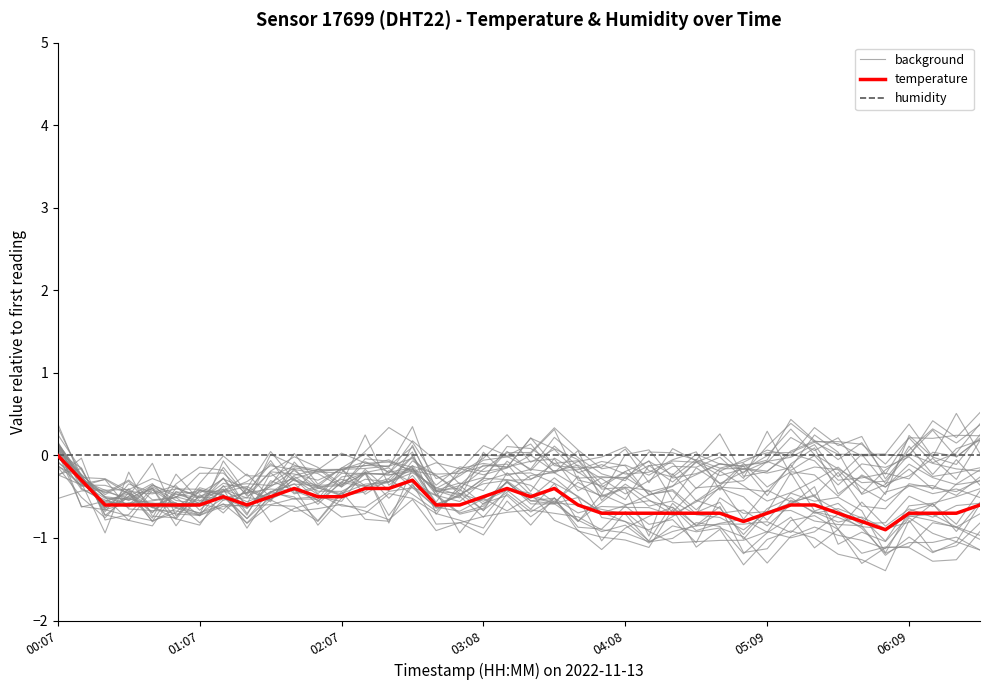

At which label is temperature closest to 0?

00:07